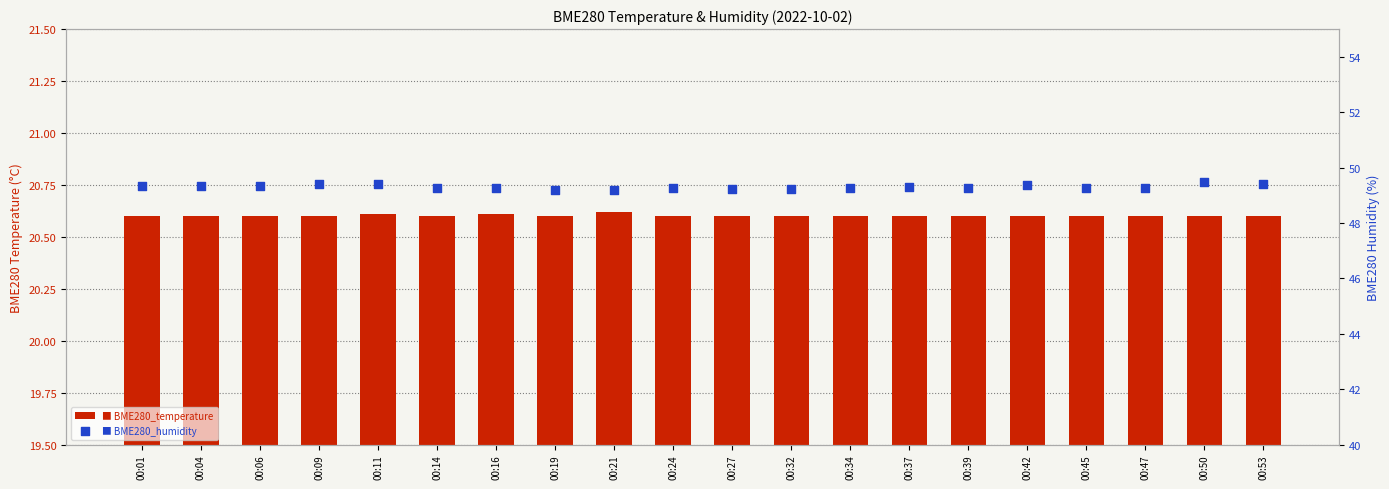

Is the value of BME280_temperature at 00:50 greater than the value of BME280_humidity at 00:39?

No